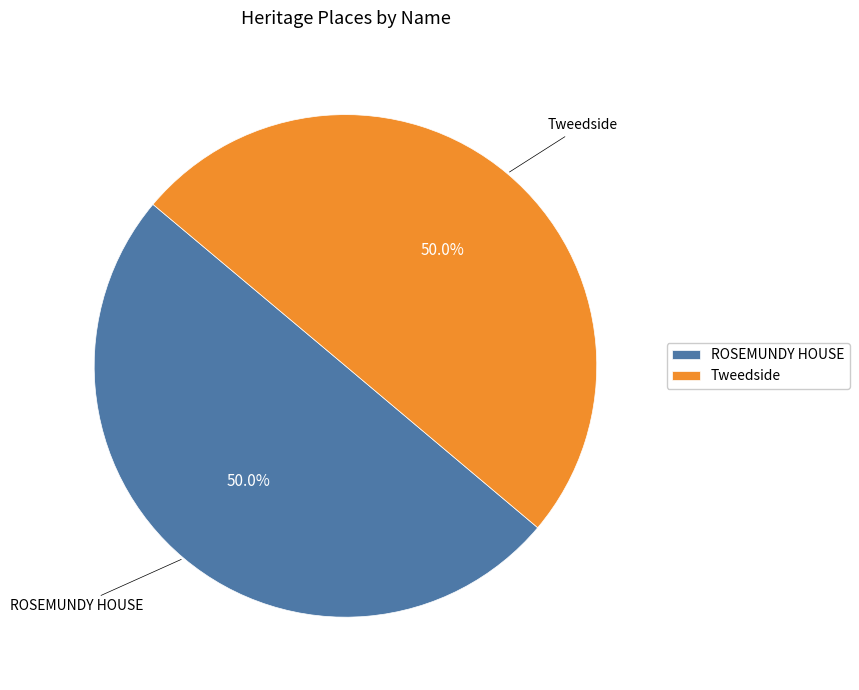

Count the number of slices in the pie.

2